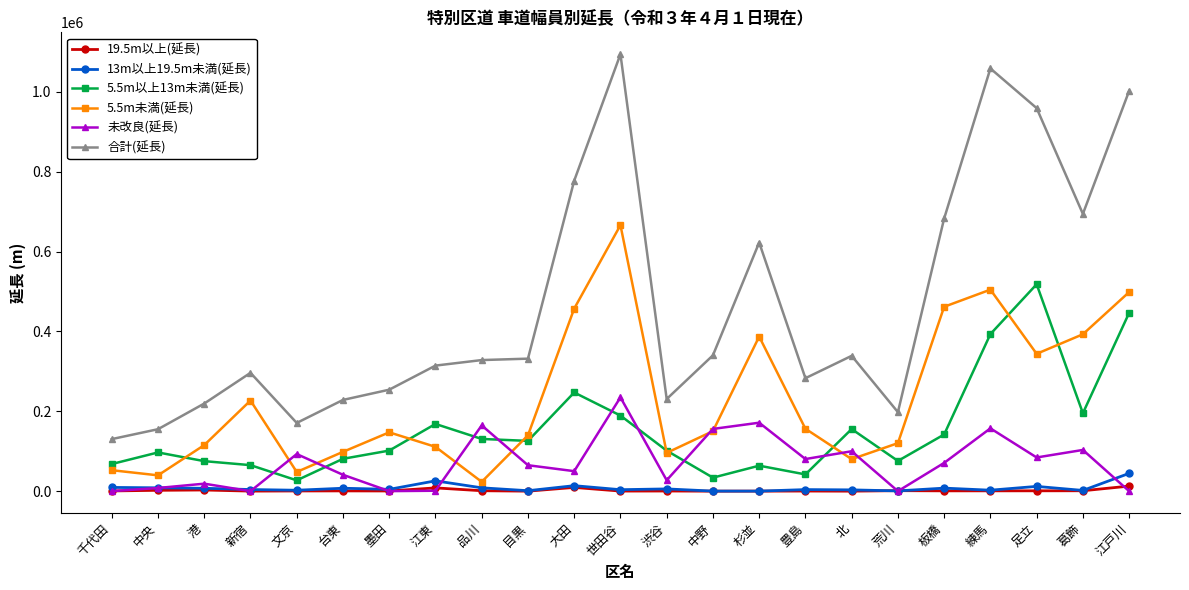

Which series has the largest range (max minus min)?

合計(延長)